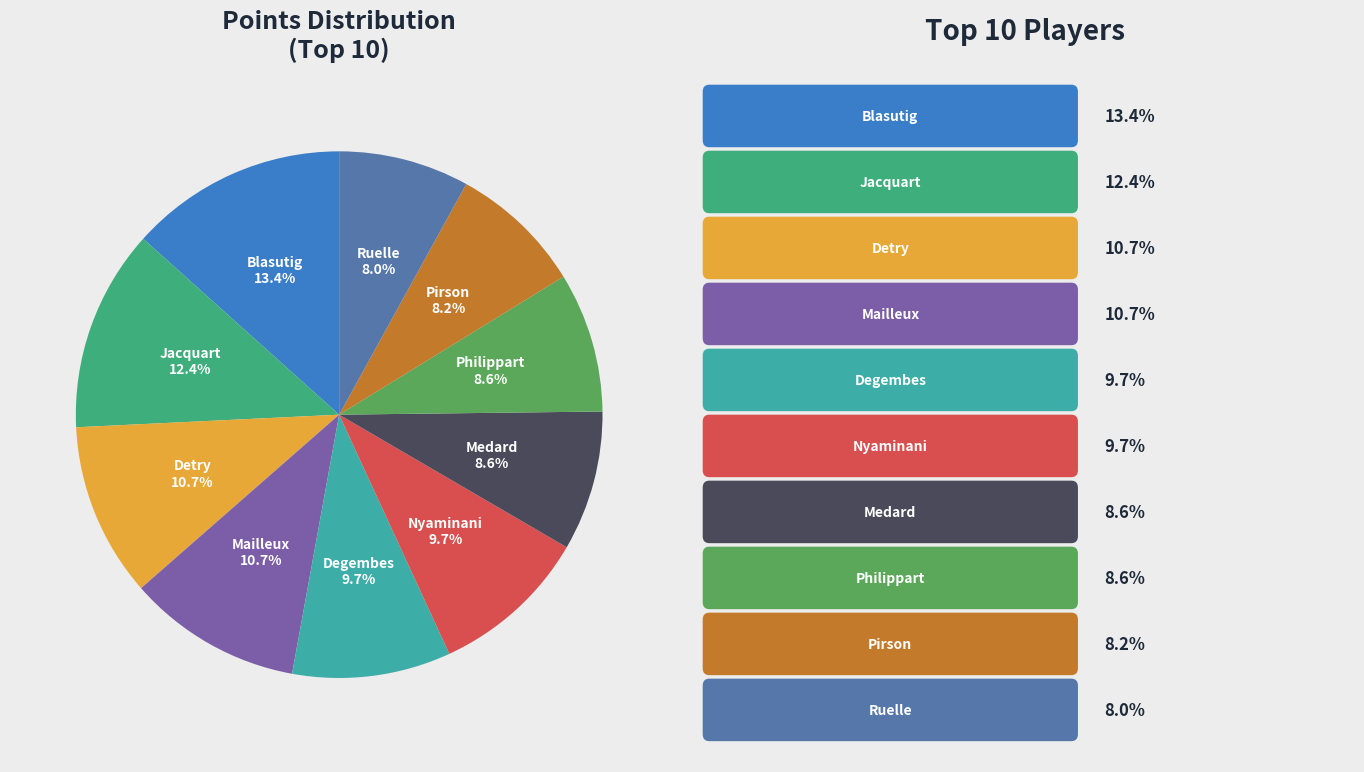

Does any single category account for the majority?

No